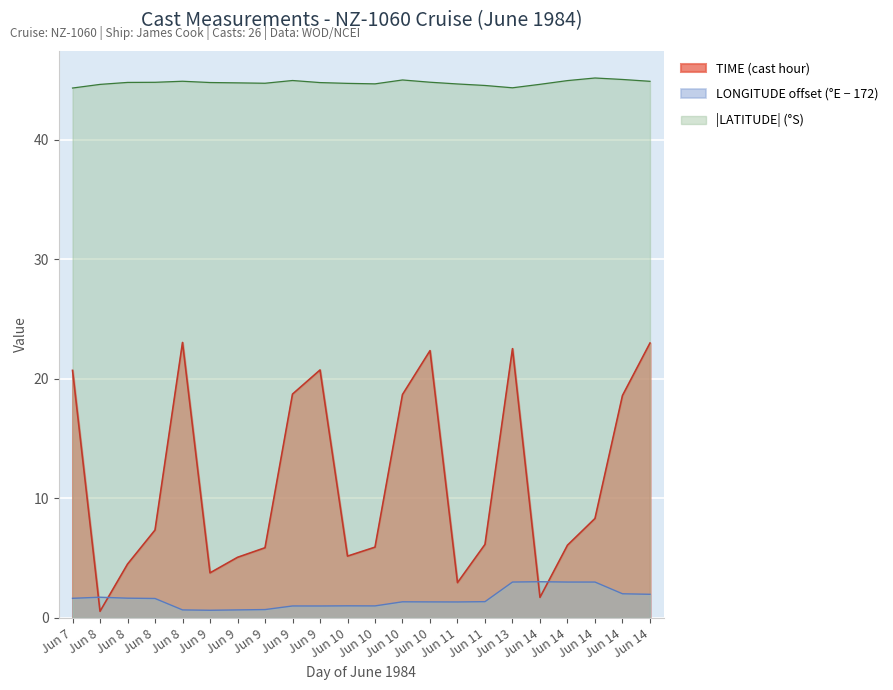

How many interior local peaks does the LONGITUDE series have?

5